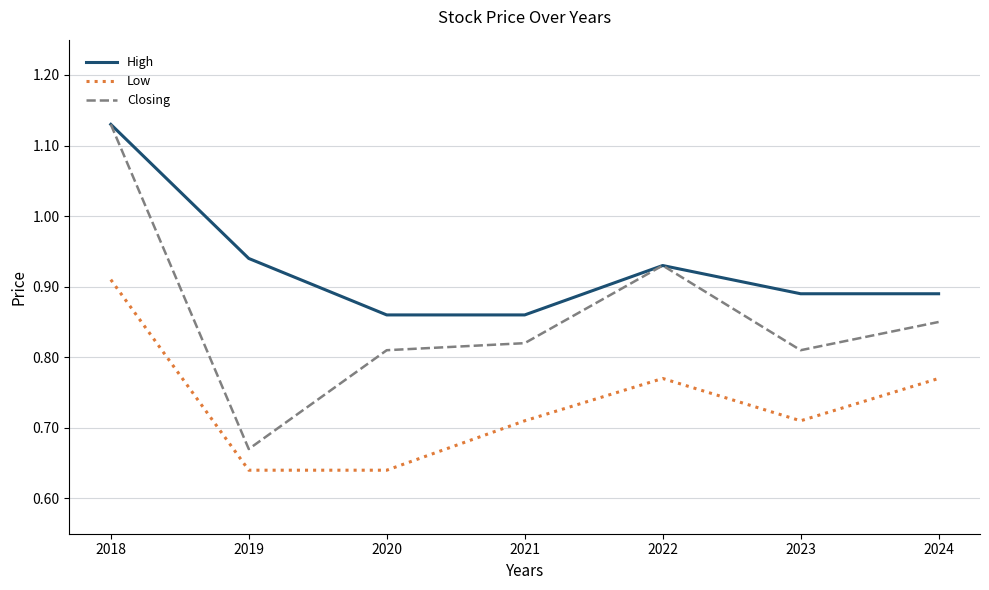

How many lines are shown in the chart?

3